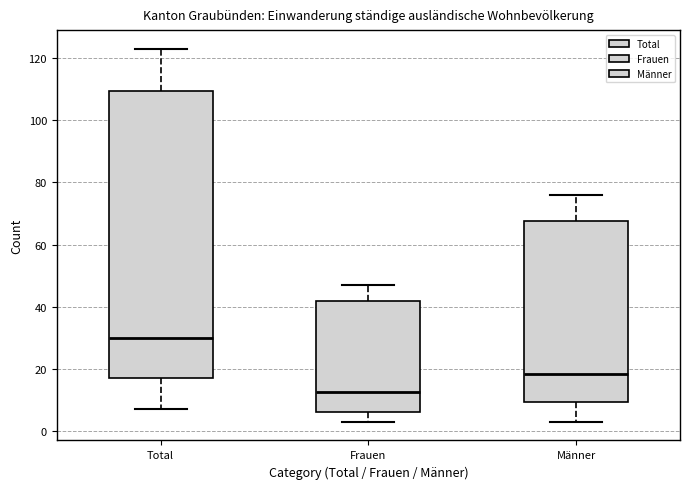

Where does the lower whisker of the box for Männer end on the y-axis? The values are not printed on the chart, so give them approximately, as read against the axis.

4